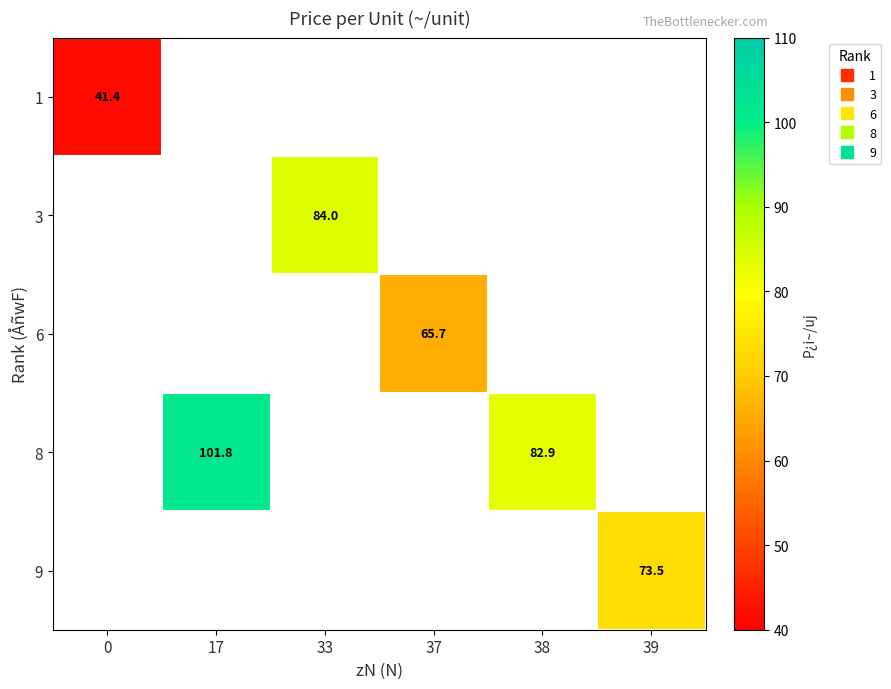

Rank the categories by row_0 value from lowest to highest.

0, 17, 33, 37, 38, 39